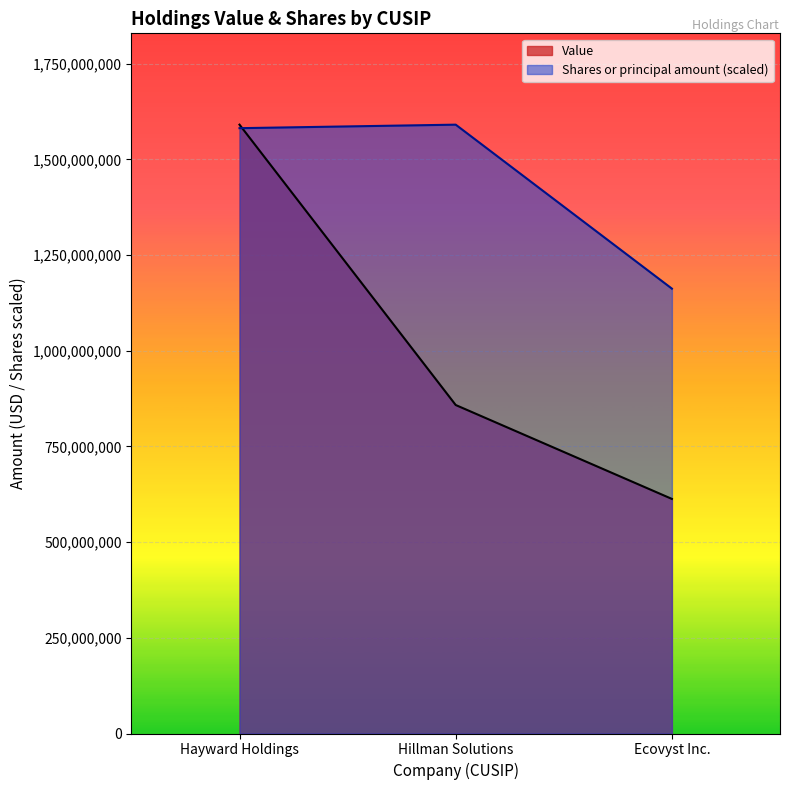

How many lines are shown in the chart?

2